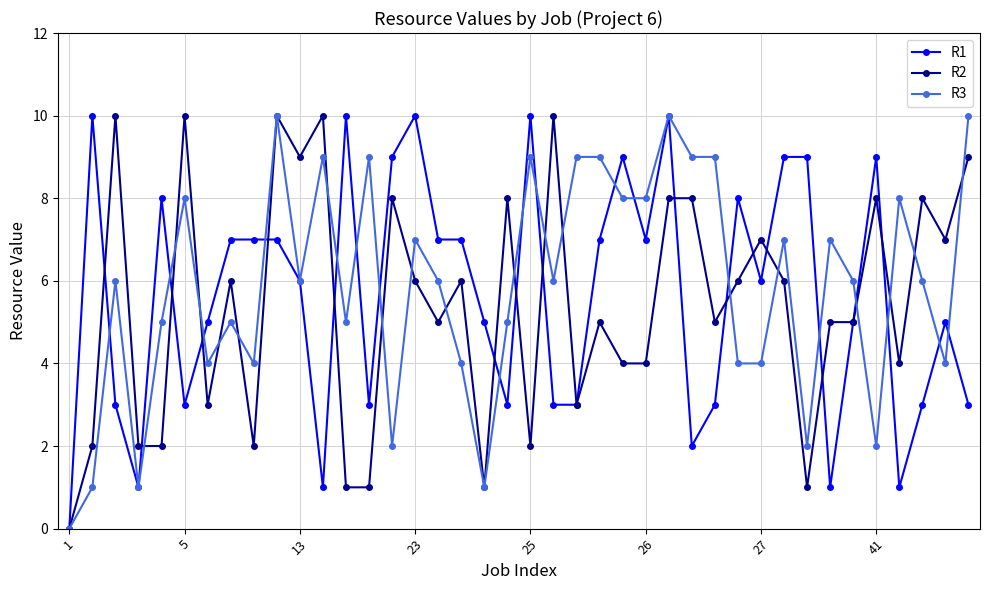

True or false: R1 has more than 1 interior local peaks.

True